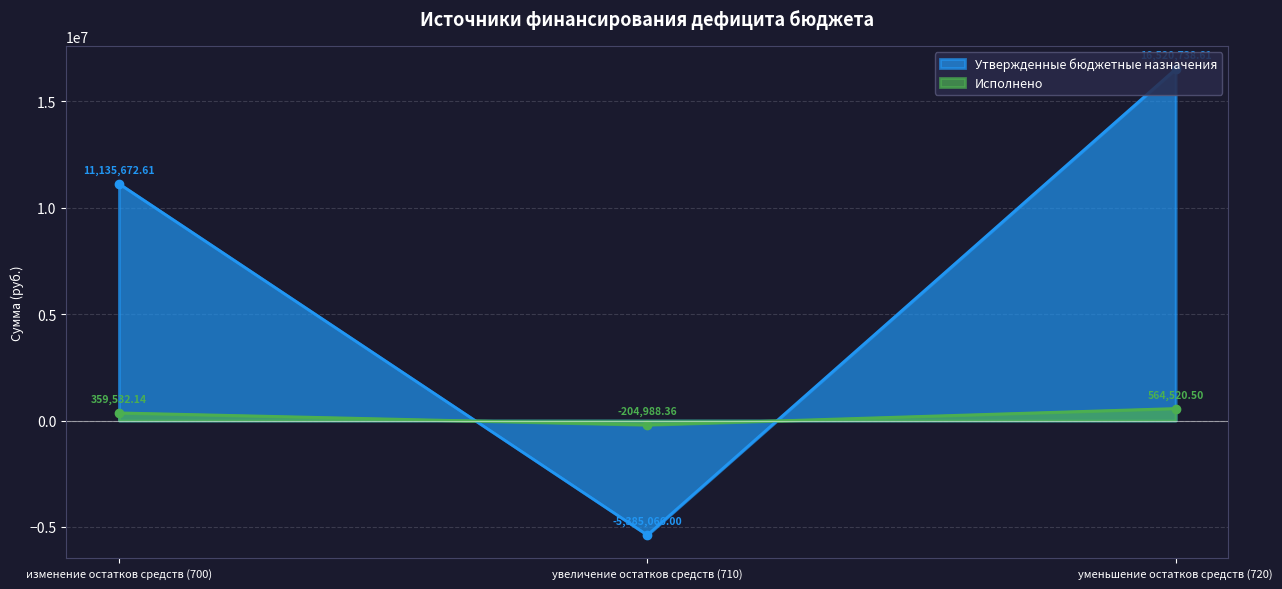

Reading right to left, what are all the values shown in this chart?

Утвержденные бюджетные назначения: уменьшение остатков средств (720)=16520738.6	увеличение остатков средств (710)=-5385066.0	изменение остатков средств (700)=11135672.6
Исполнено: уменьшение остатков средств (720)=564520.5	увеличение остатков средств (710)=-204988.4	изменение остатков средств (700)=359532.1